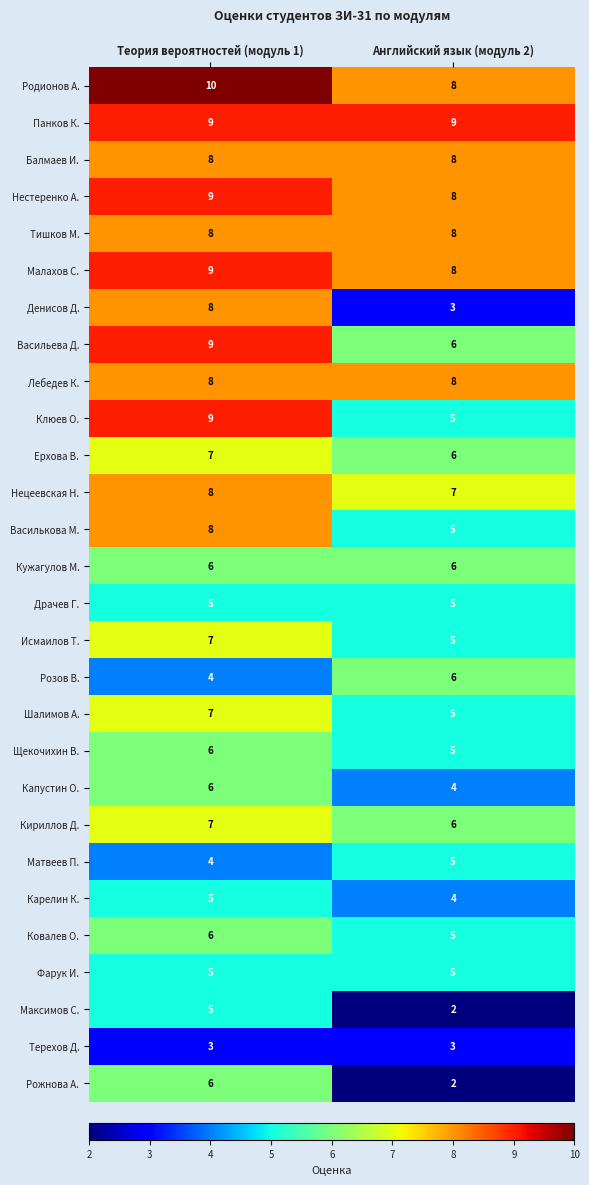

What is the lowest value of the Драчев Г. series?

5